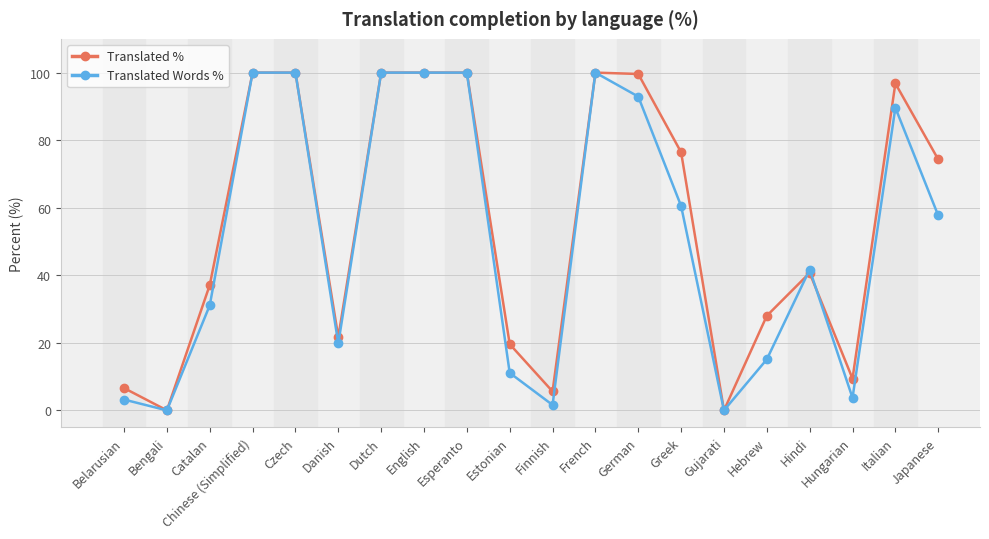

How many values in the Translated Words % series are below 57?

10